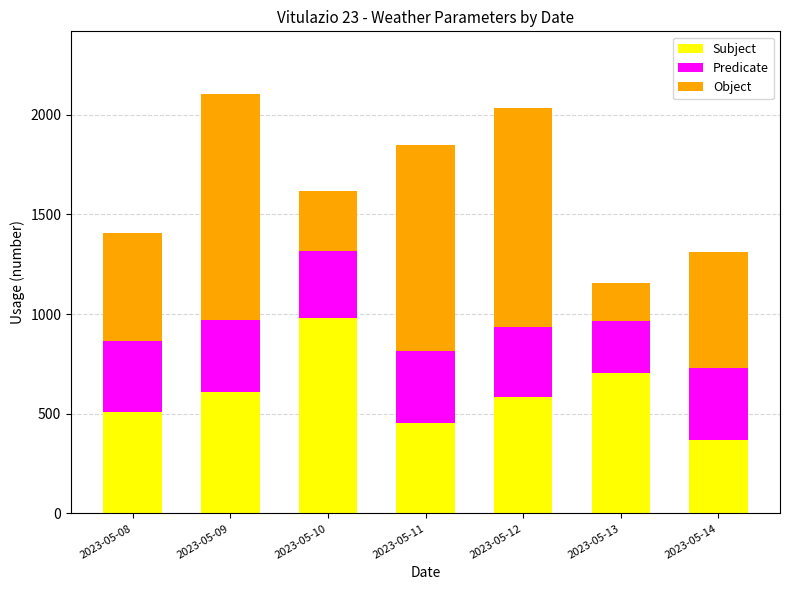

What is the total value across all series at 2023-05-13?

1157.9